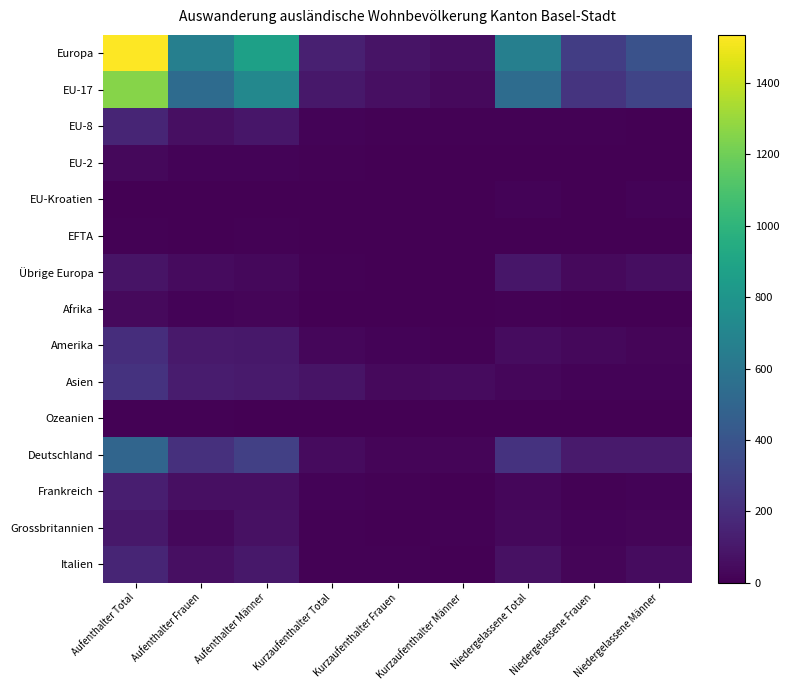

Rank the series by their maximum value, from lowest to highest.

EFTA, Ozeanien, EU-Kroatien, EU-2, Afrika, Übrige Europa, Grossbritannien, Frankreich, EU-8, Italien, Amerika, Asien, Deutschland, EU-17, Europa